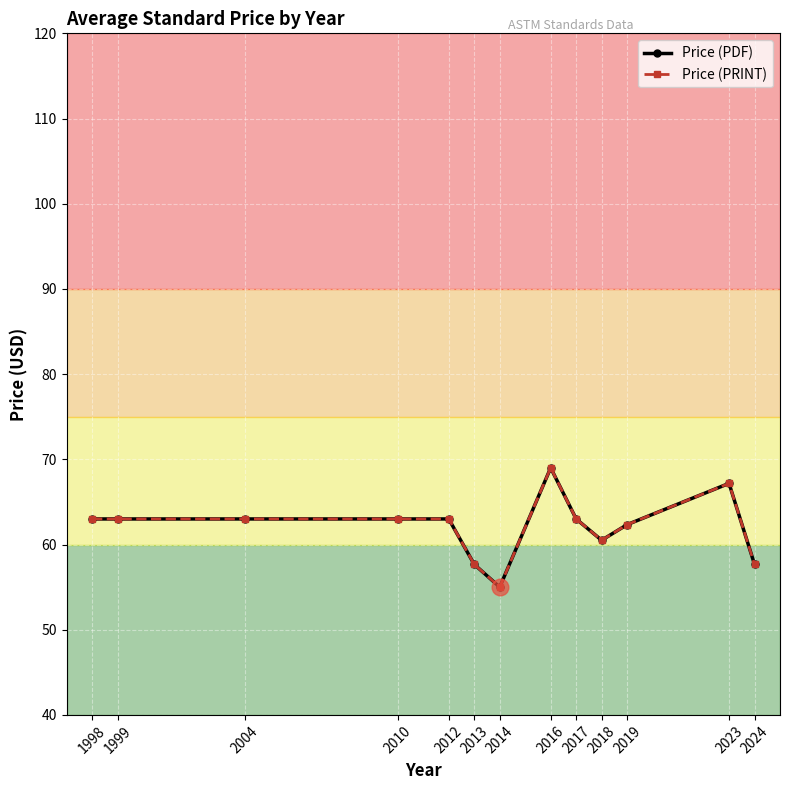

Does the chart have visible grid lines?

Yes